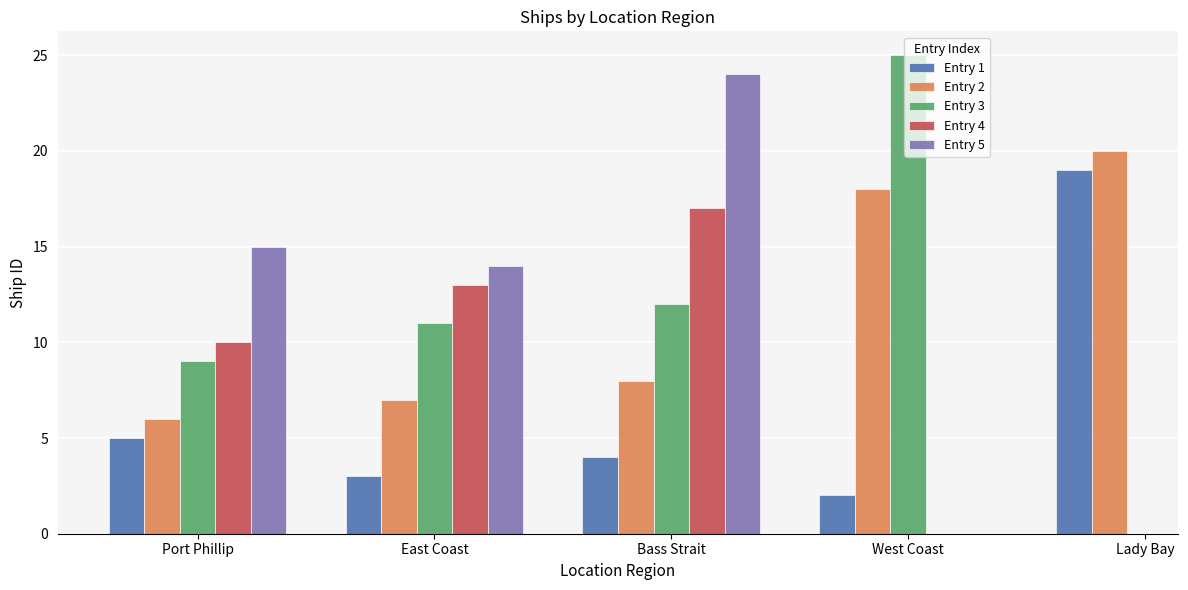

What is the sum of the Entry 2 values at West Coast and Lady Bay?

38